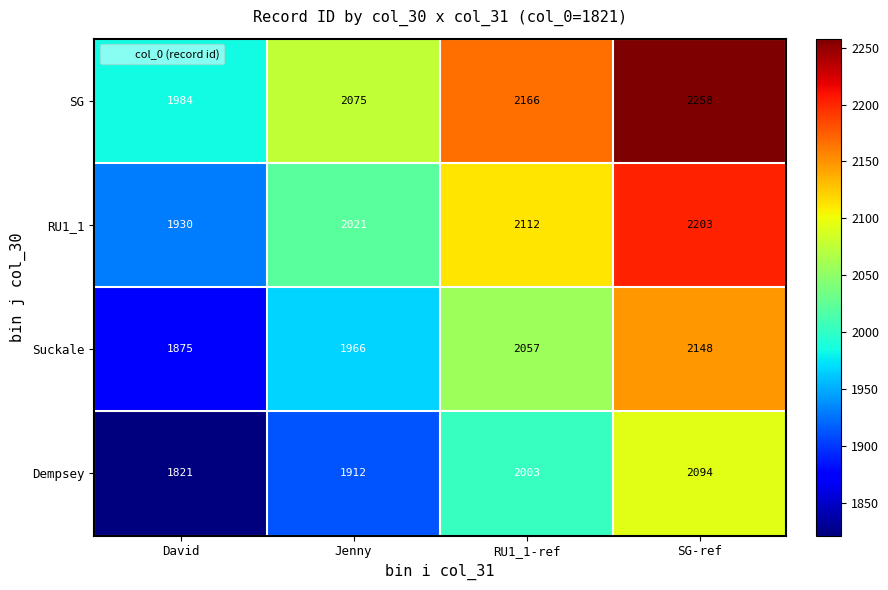

How many data points does each series have?

4